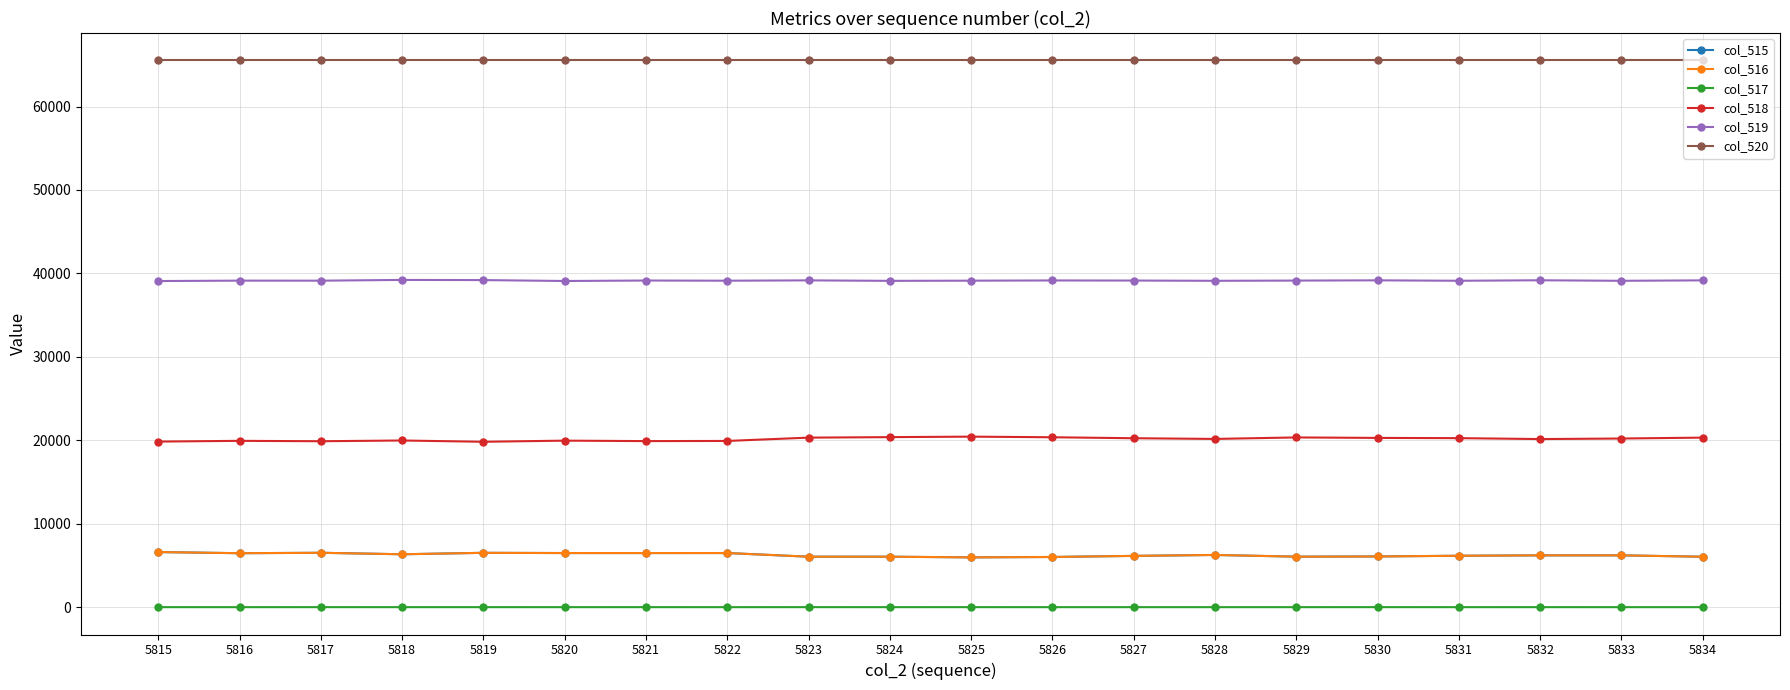

At how many categories does at least one series exceed 64655?

20